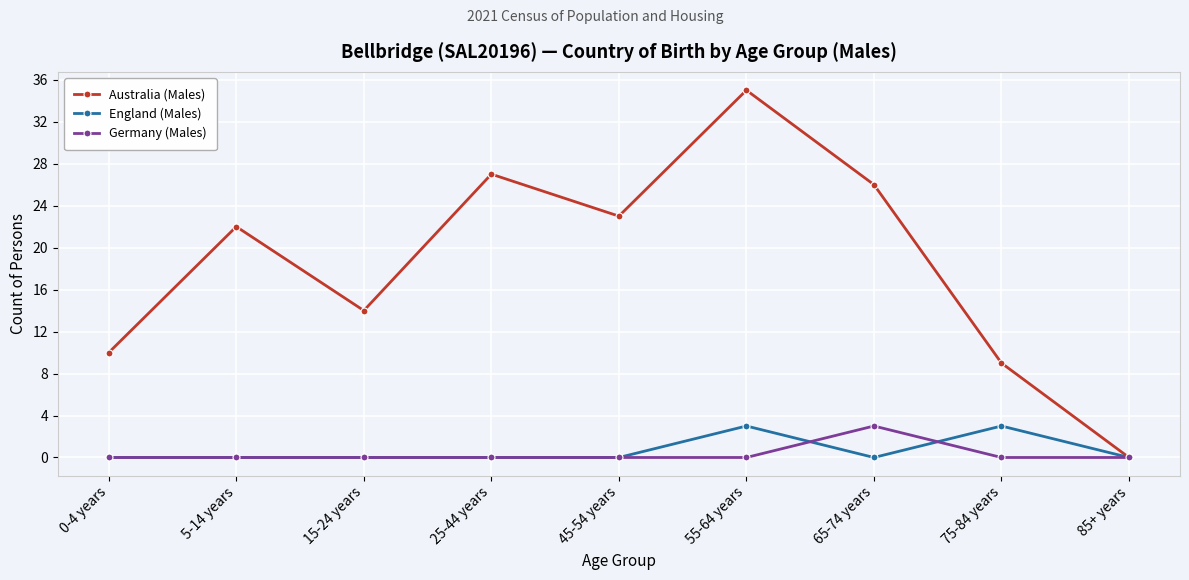

The value of Germany (Males) at 0-4 years is 0. True or false?

True